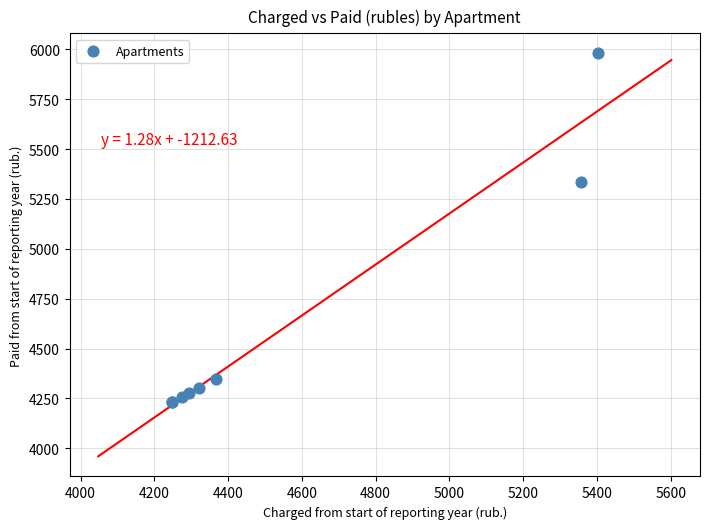

What Y value in the scatter plot is closest to 5104?

5333.1